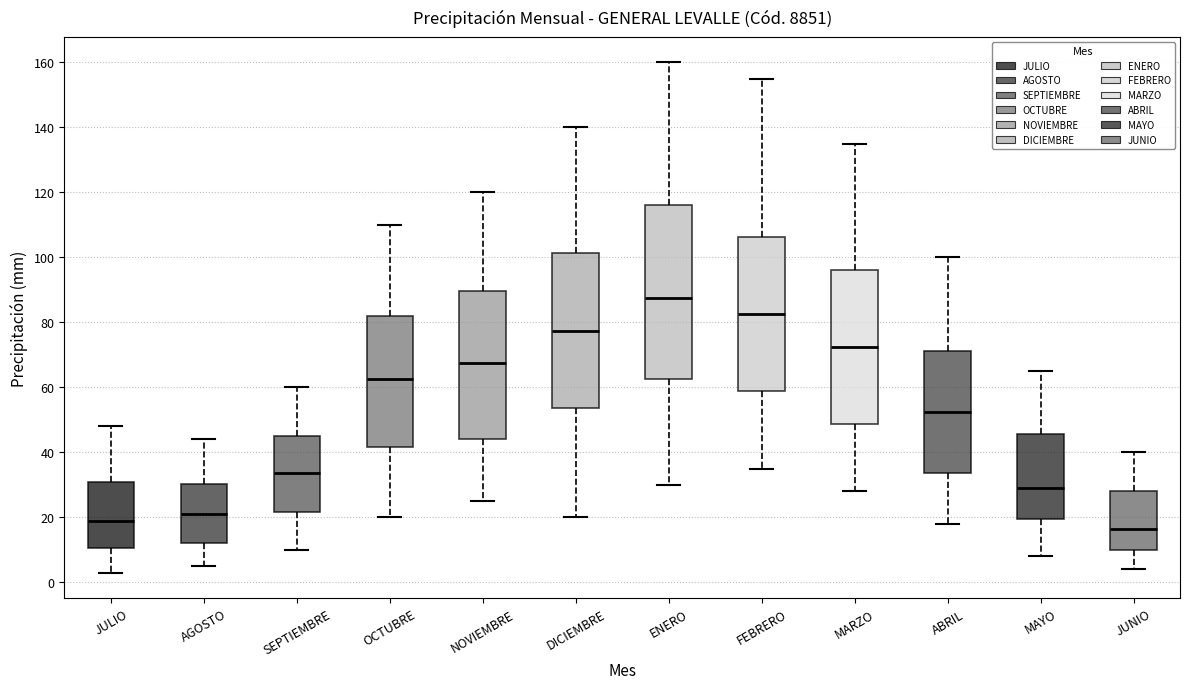

Which box is the tallest, from its lower edge to its upper edge?

ENERO